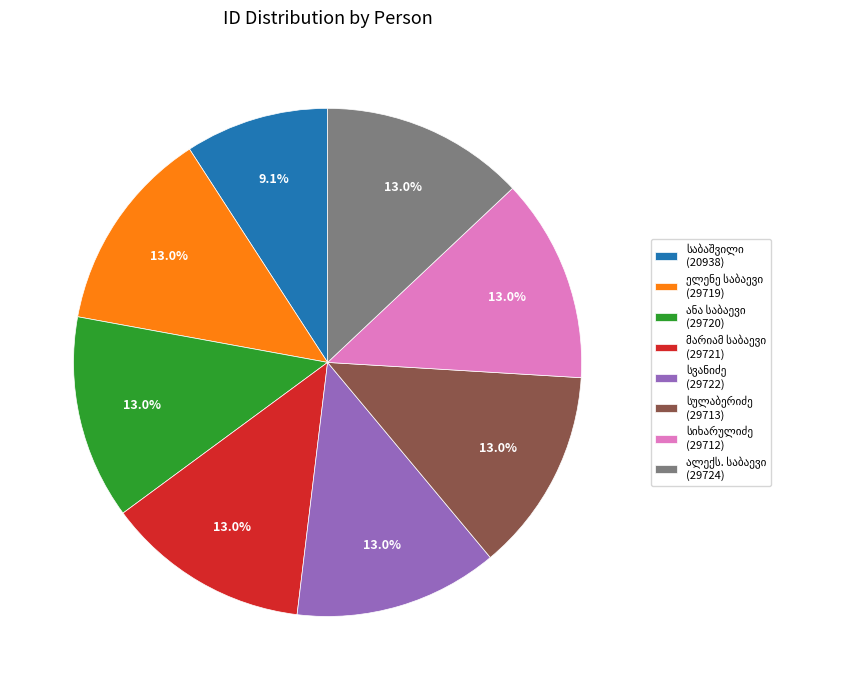

How many slices are in this pie chart?

8